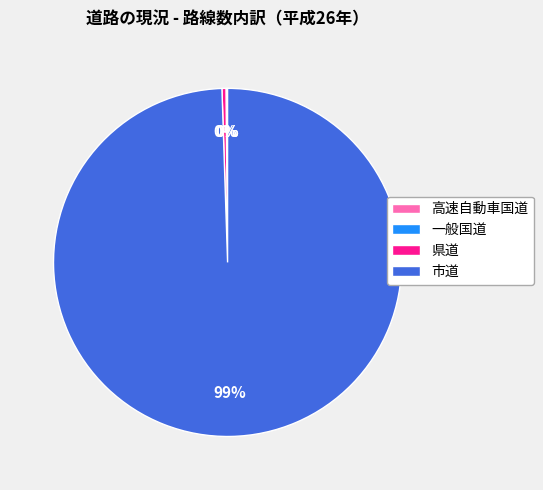

To the nearest percent, what is the average slice percentage?

25%